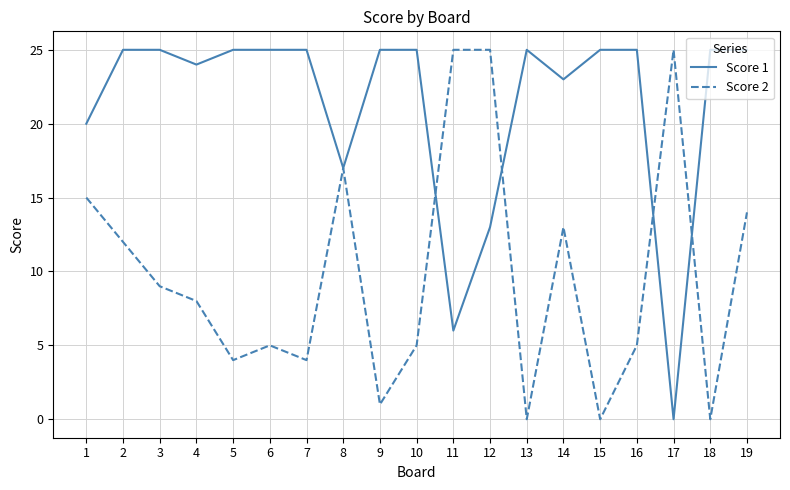

Reading left to right, list all the values displayed in this chart.

Score 1: 1=20	2=25	3=25	4=24	5=25	6=25	7=25	8=17	9=25	10=25	11=6	12=13	13=25	14=23	15=25	16=25	17=0	18=25	19=25
Score 2: 1=15	2=12	3=9	4=8	5=4	6=5	7=4	8=17	9=1	10=5	11=25	12=25	13=0	14=13	15=0	16=5	17=25	18=0	19=14